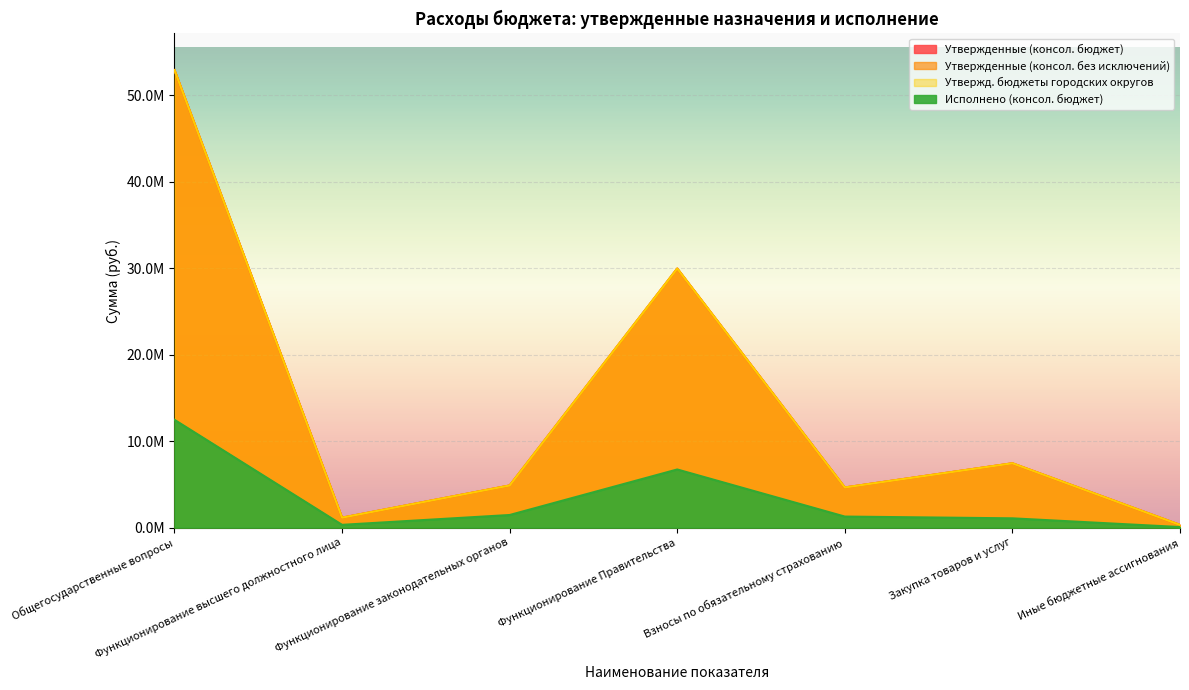

At which category does Утвержд. бюджеты городских округов reach its first local peak?

Функционирование Правительства